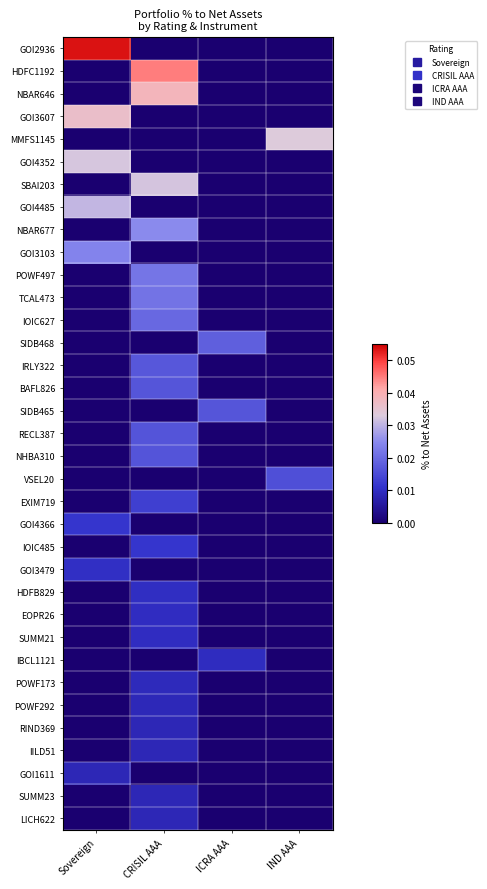

Count the number of data series in this chart.

35